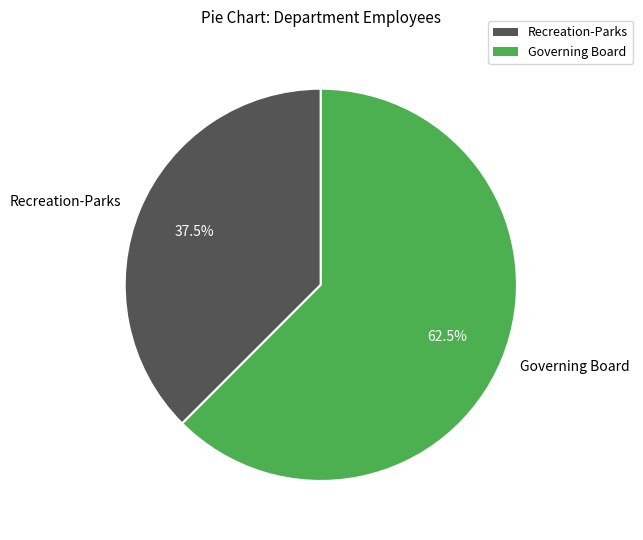

Does Governing Board account for over 50% of the chart?

Yes